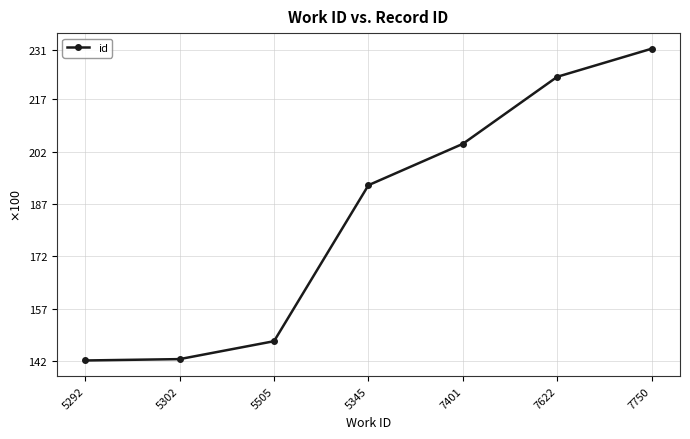

True or false: there are more than 2 points higher than both neighbors.

False